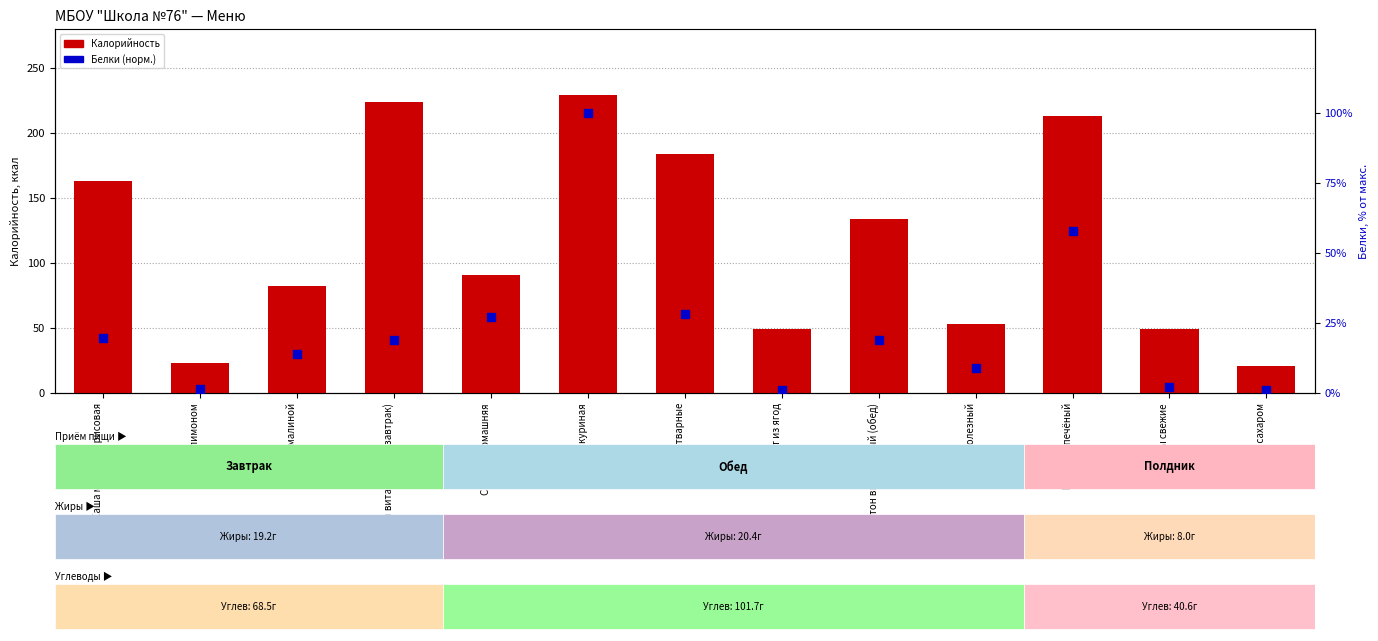

Which series reaches the minimum Y coordinate?

Белки (норм.)